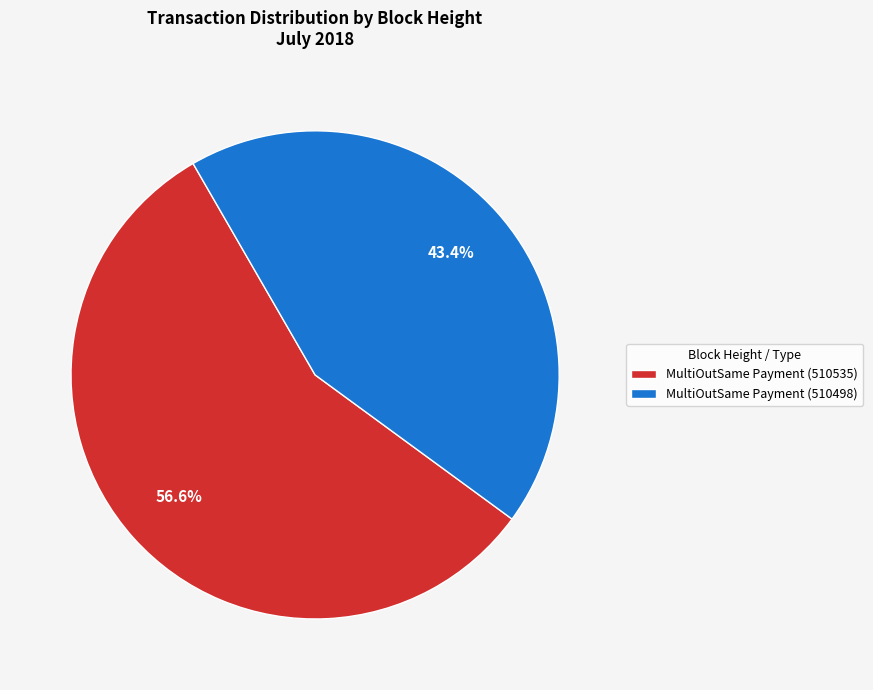

What portion of the pie excludes MultiOutSame Payment (510535)?

43.4%